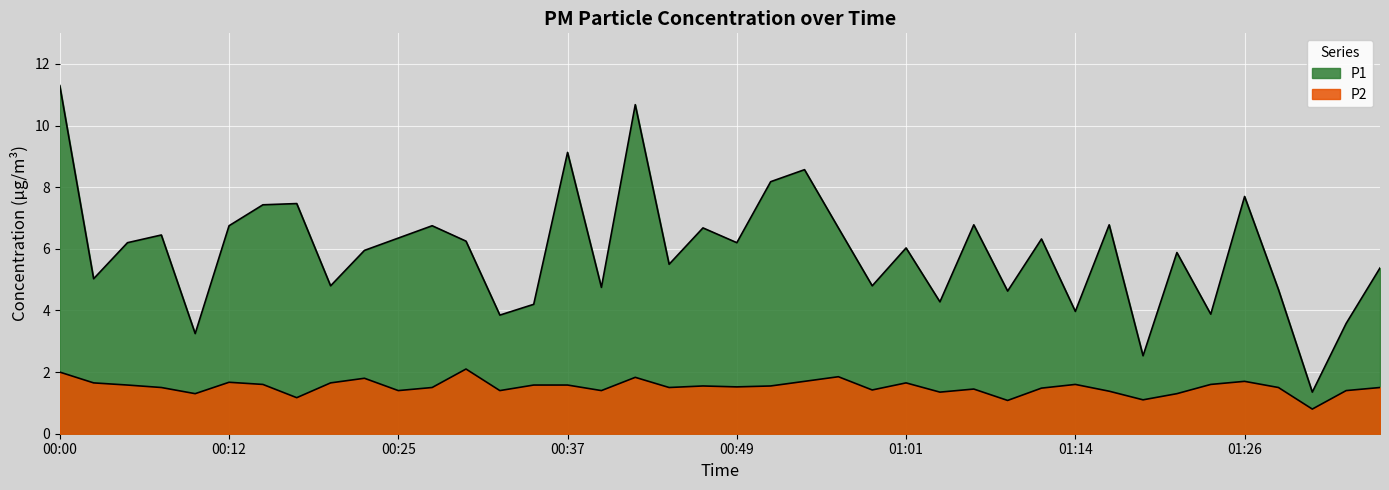

In P1, how many points are lower than both neighbors (excluding endpoints)?

14